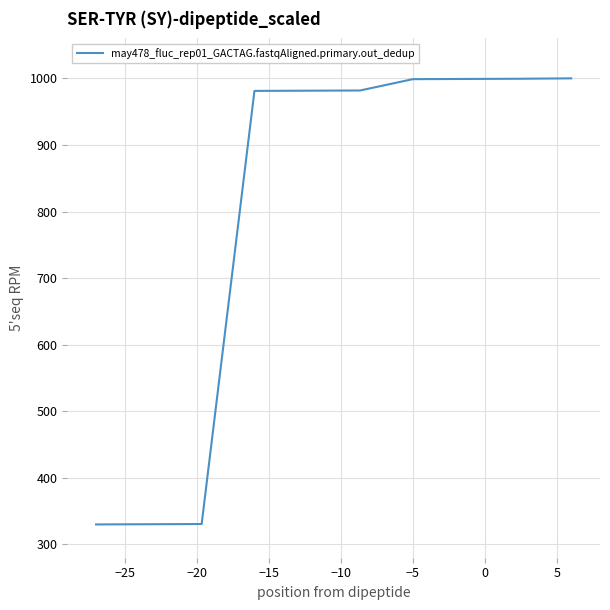

What is the difference between the maximum and minimum values?

670.0